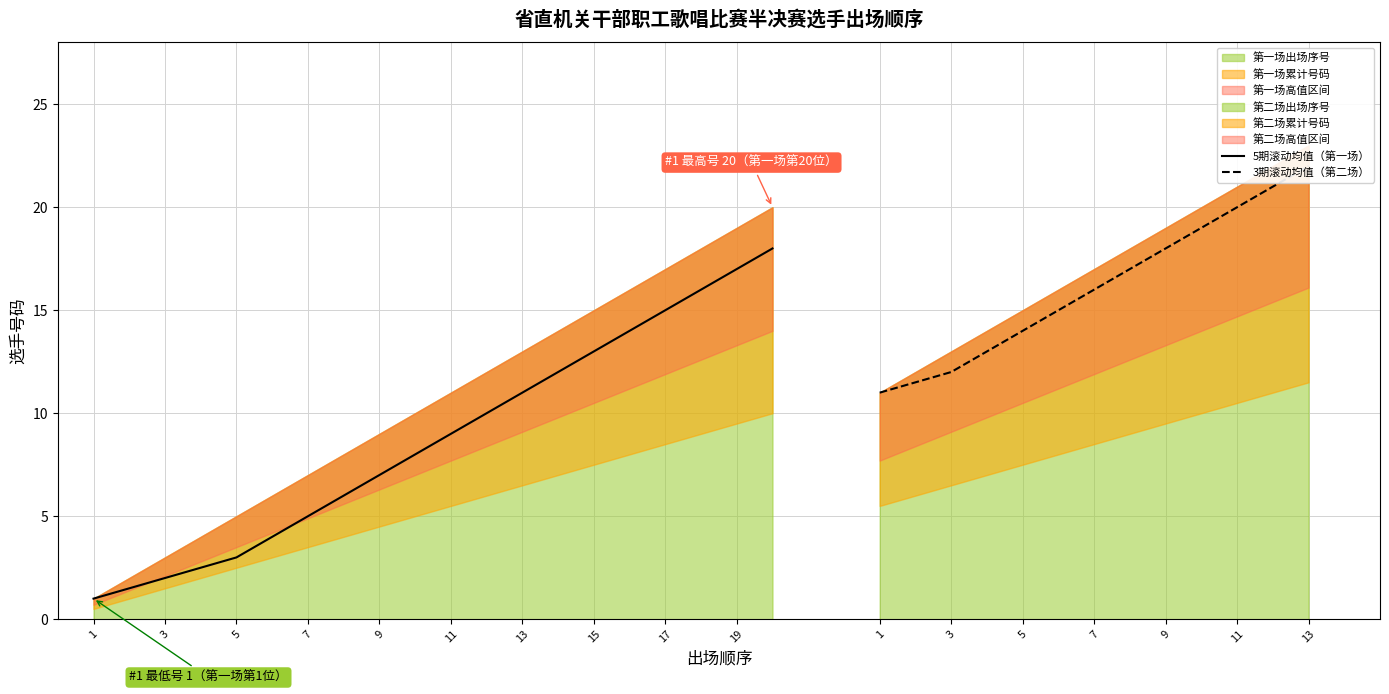

The chart shows a value of 4.8 at 13. True or false?

False